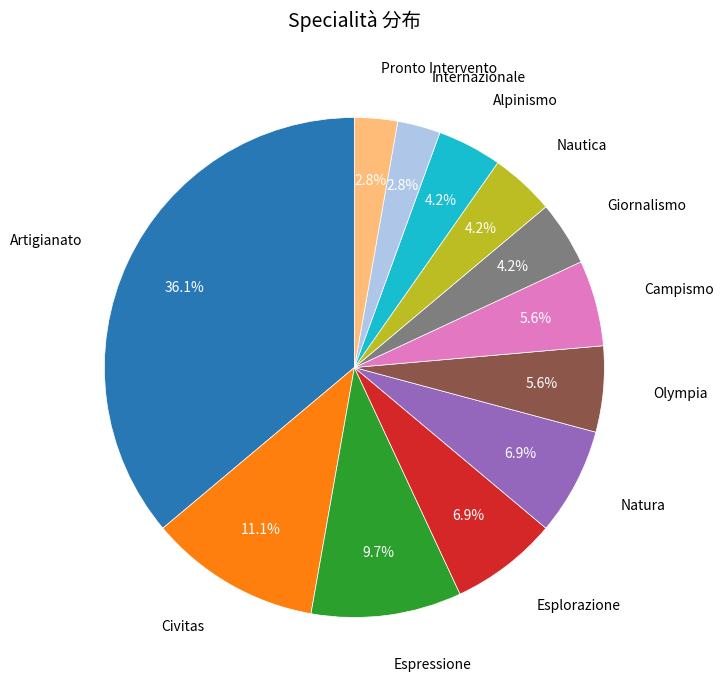

Is there any slice that represents more than half of the pie?

No